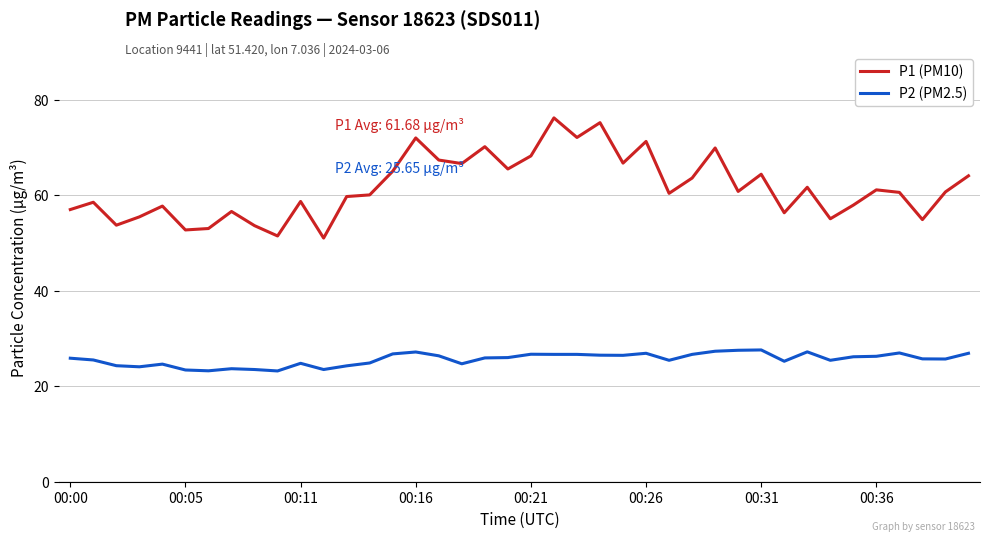

Rank the series by their maximum value, from highest to lowest.

P1 (PM10), P2 (PM2.5)